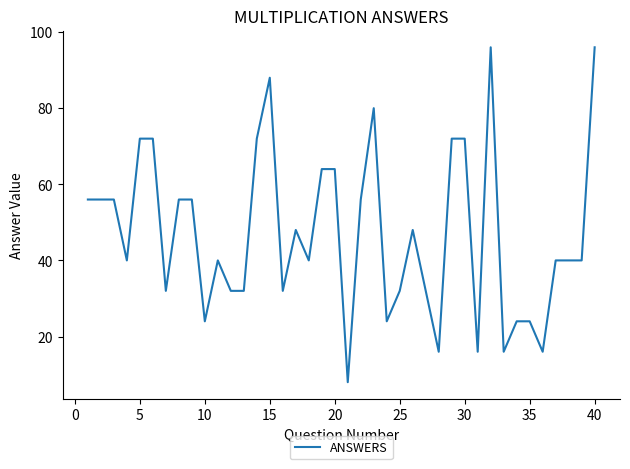

What is the smallest value displayed?

8